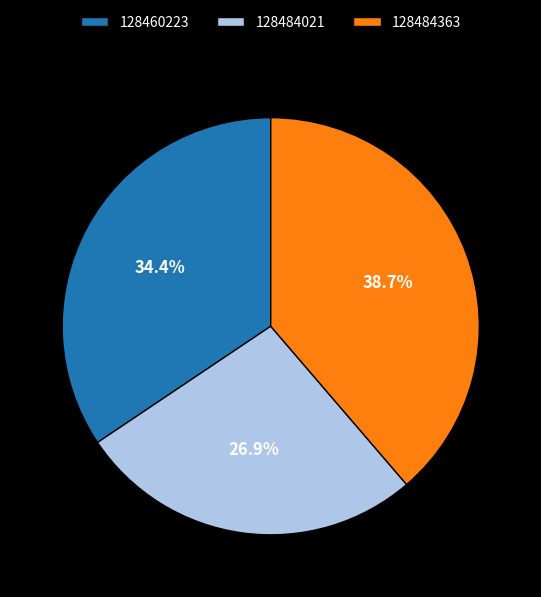

What is the total percentage of 128484021 and 128460223?

61.3%